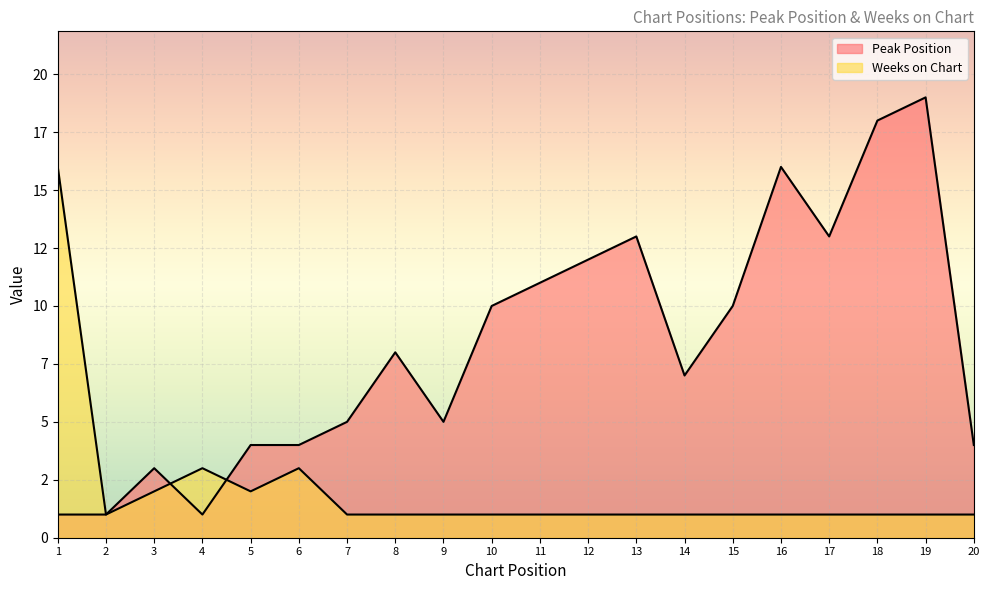

At which label is Peak Position closest to 10?

10